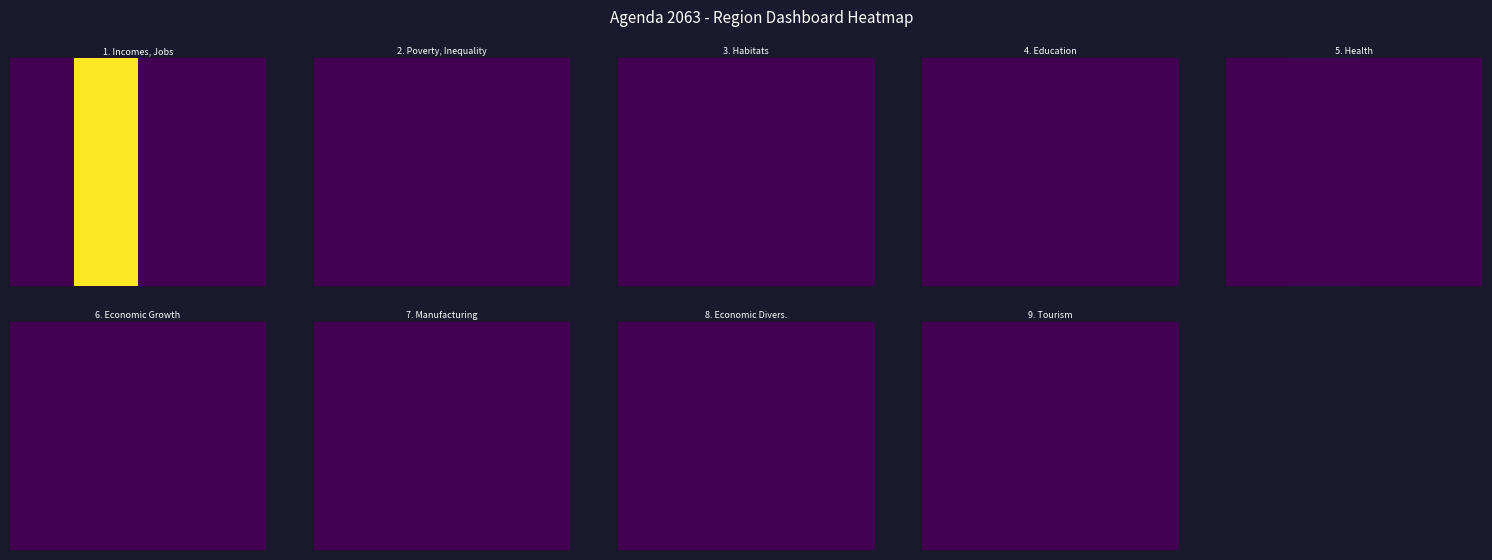

Which series changed the most between Indicator Value and Indicator Weight?

1. Incomes, Jobs